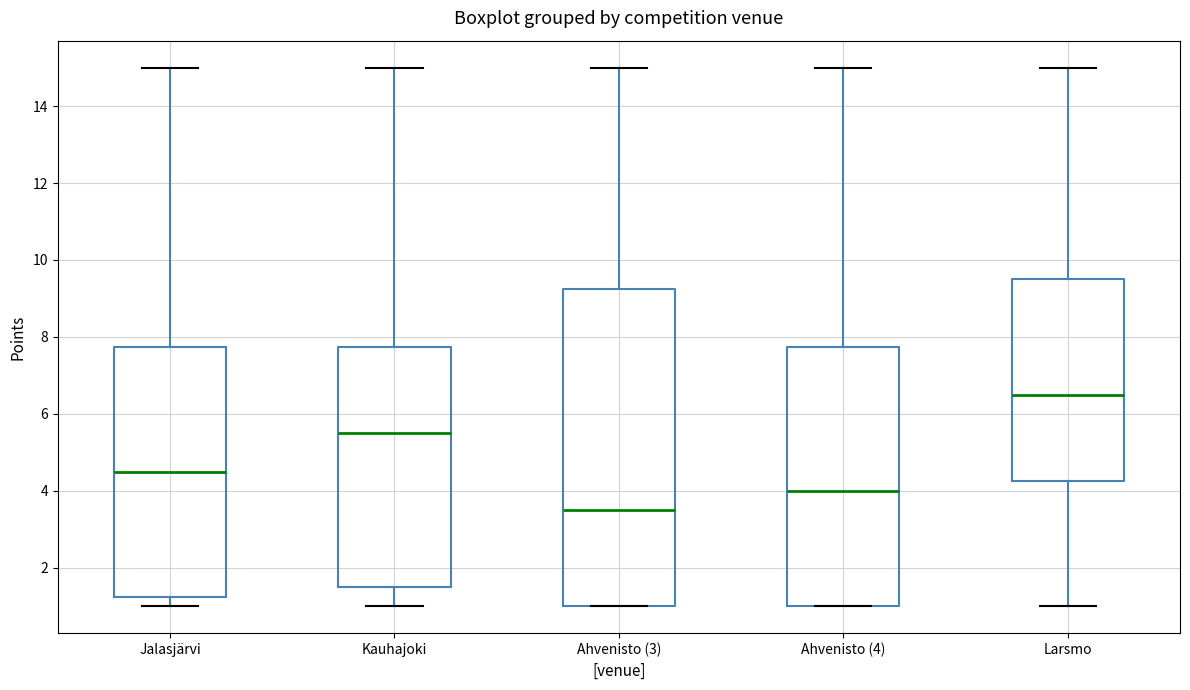

Reading left to right, transcribe this box plot: for each box, give where its median line is, the range the box spans, and where its two whiskers end, as read against the y-axis. The values are not printed on the chart, so give them approximately, as read against the axis.

Jalasjärvi: median 4.6, box 1.2 to 7.8, whiskers 1.0 to 15.0
Kauhajoki: median 5.6, box 1.6 to 7.8, whiskers 1.0 to 15.0
Ahvenisto (3): median 3.6, box 1.0 to 9.2, whiskers 1.0 to 15.0
Ahvenisto (4): median 4.0, box 1.0 to 7.8, whiskers 1.0 to 15.0
Larsmo: median 6.6, box 4.2 to 9.6, whiskers 1.0 to 15.0